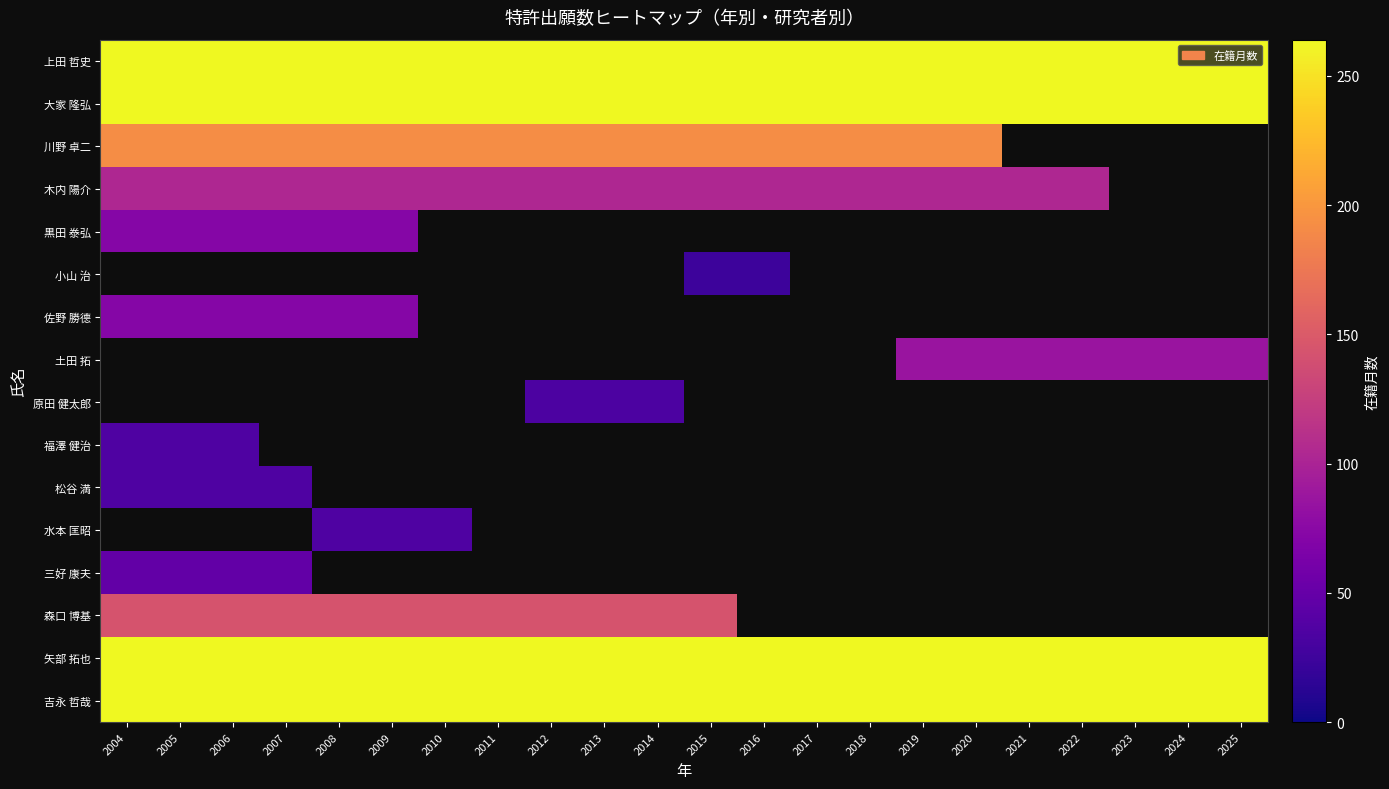

What is the greatest value displayed?

264.0